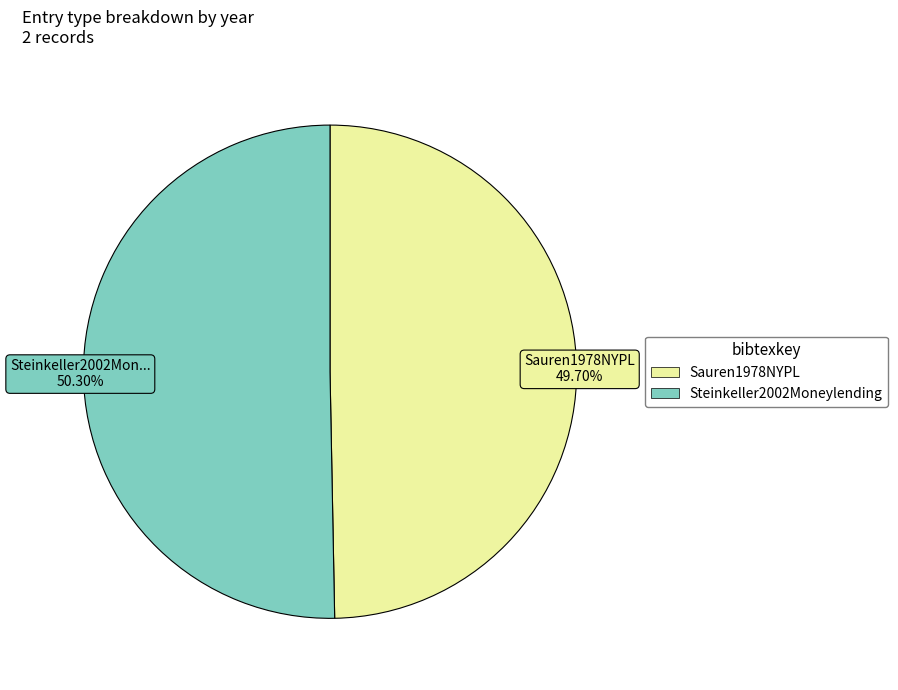

Rank the categories by value from lowest to highest.

Sauren1978NYPL, Steinkeller2002Moneylending